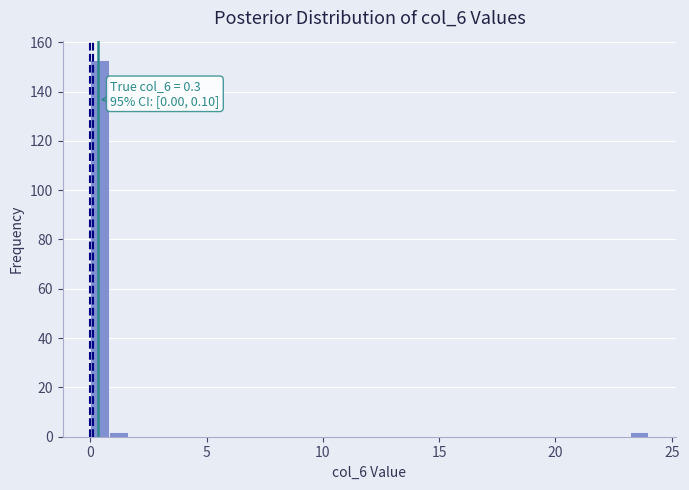

Read against the x-axis, roughly where is the centre of the tallest bar?

0.5